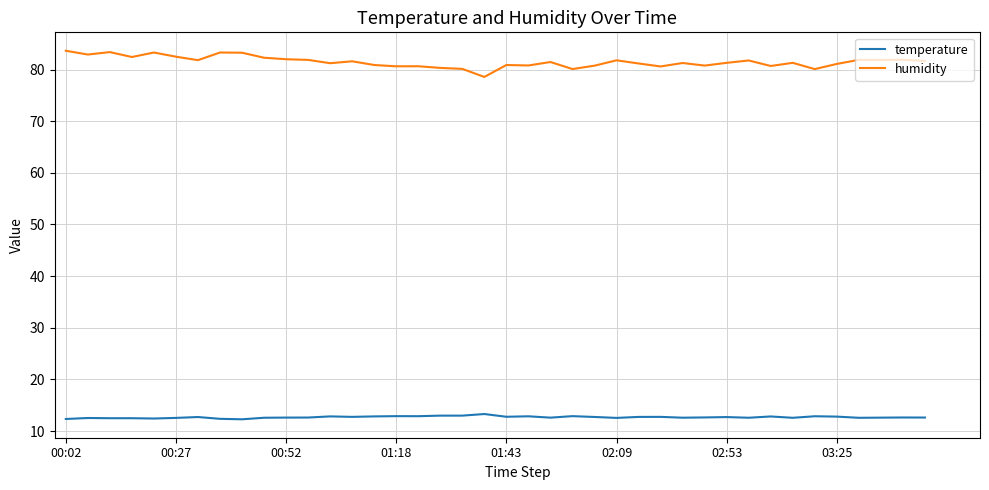

List the series in order of their peak value, lowest first.

temperature, humidity